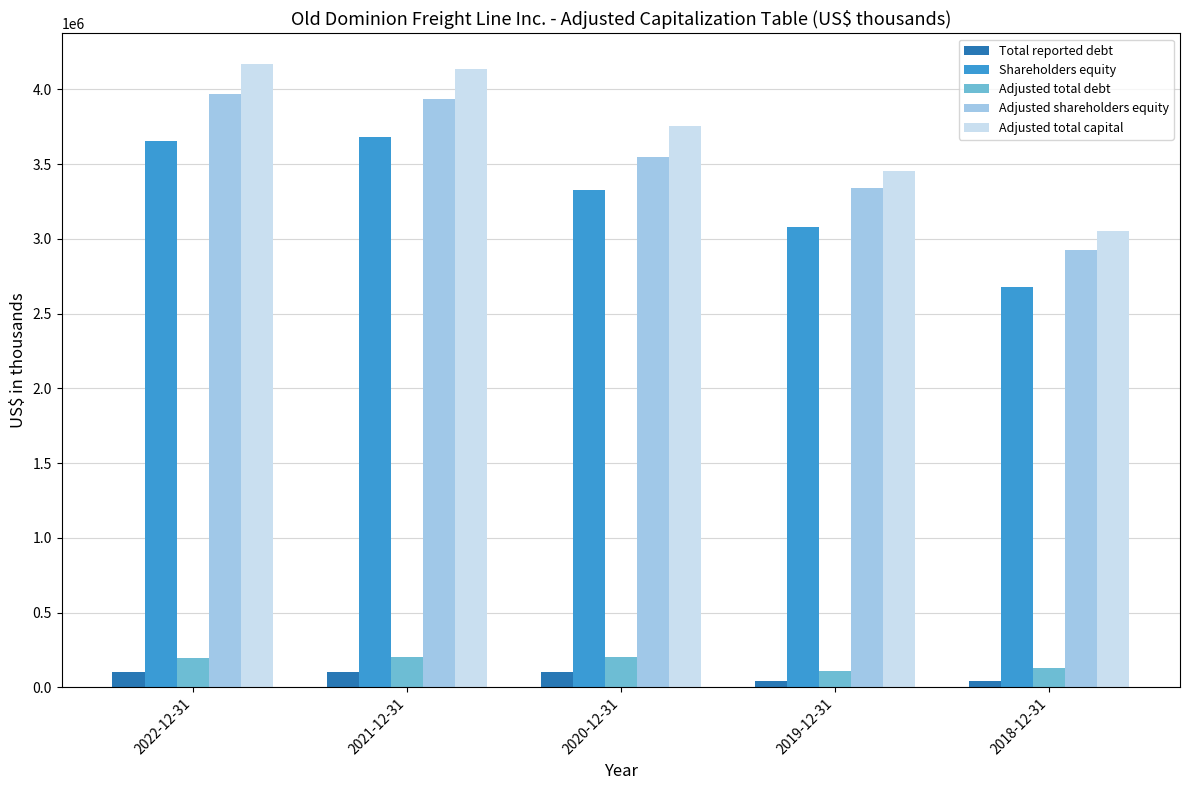

Count the number of categories in the chart.

5